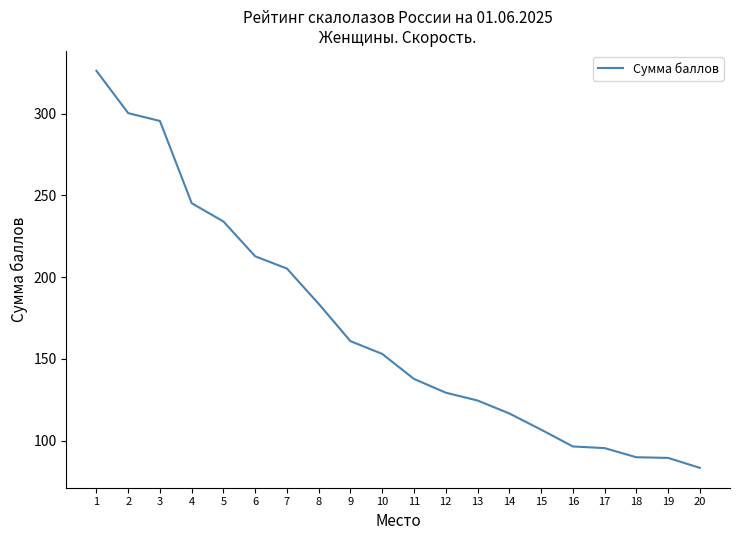

What is the difference between the values at 13 and 7?

80.7